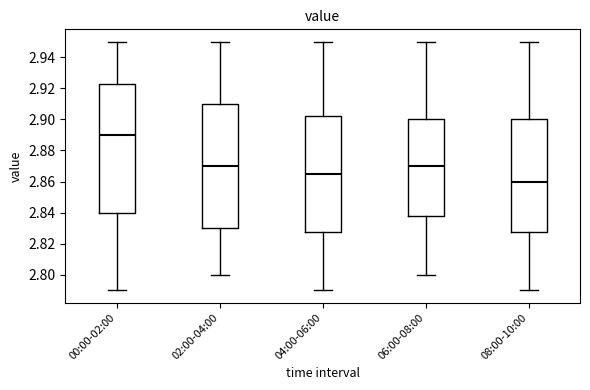

Reading left to right, read every box against the y-axis: the position of its median line, the range the box covers, and the ends of its whiskers. The values are not printed on the chart, so give them approximately, as read against the axis.

00:00-02:00: median 2.890, box 2.840 to 2.922, whiskers 2.790 to 2.950
02:00-04:00: median 2.870, box 2.830 to 2.910, whiskers 2.800 to 2.950
04:00-06:00: median 2.866, box 2.828 to 2.902, whiskers 2.790 to 2.950
06:00-08:00: median 2.870, box 2.838 to 2.900, whiskers 2.800 to 2.950
08:00-10:00: median 2.860, box 2.828 to 2.900, whiskers 2.790 to 2.950